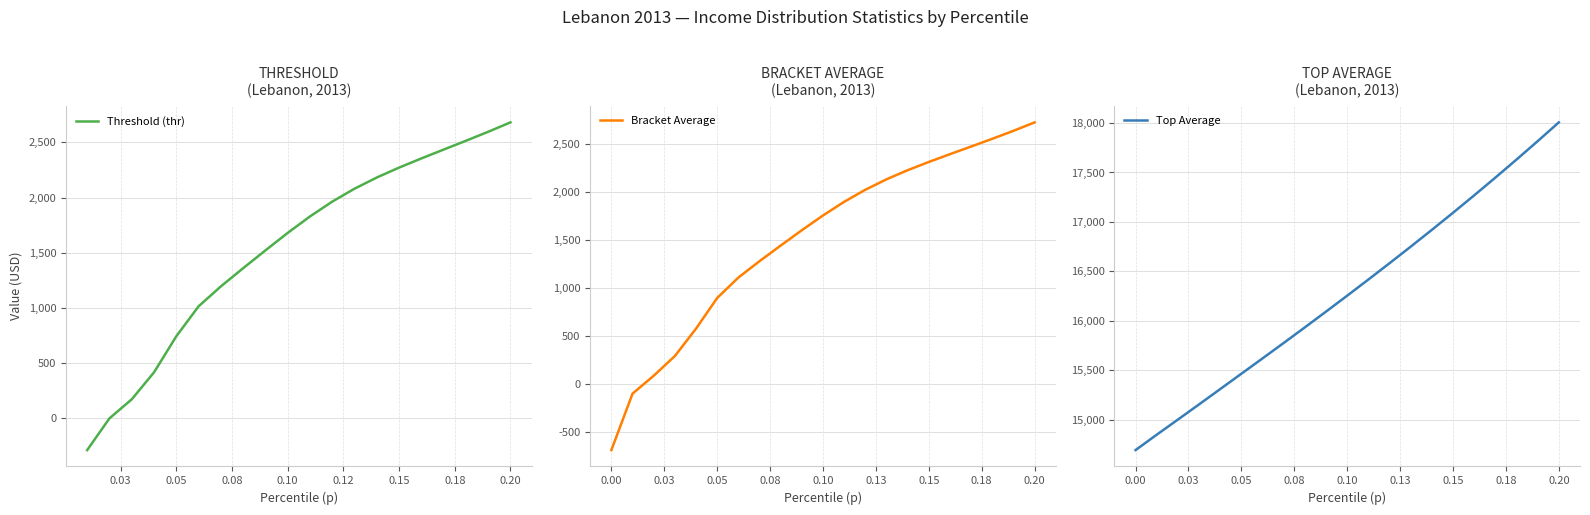

What is the spread (max minus min) of values at 0.05?

14918.3